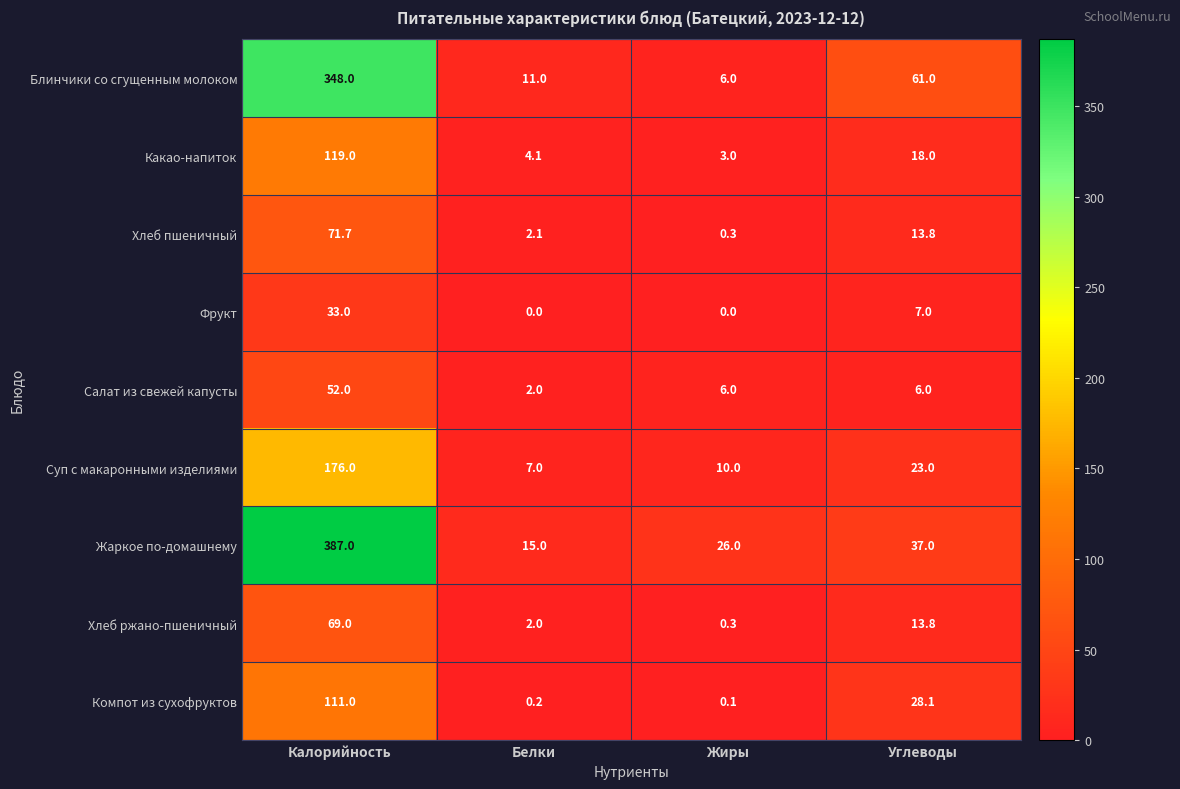

The value of Хлеб пшеничный at Белки is 2.1. True or false?

True